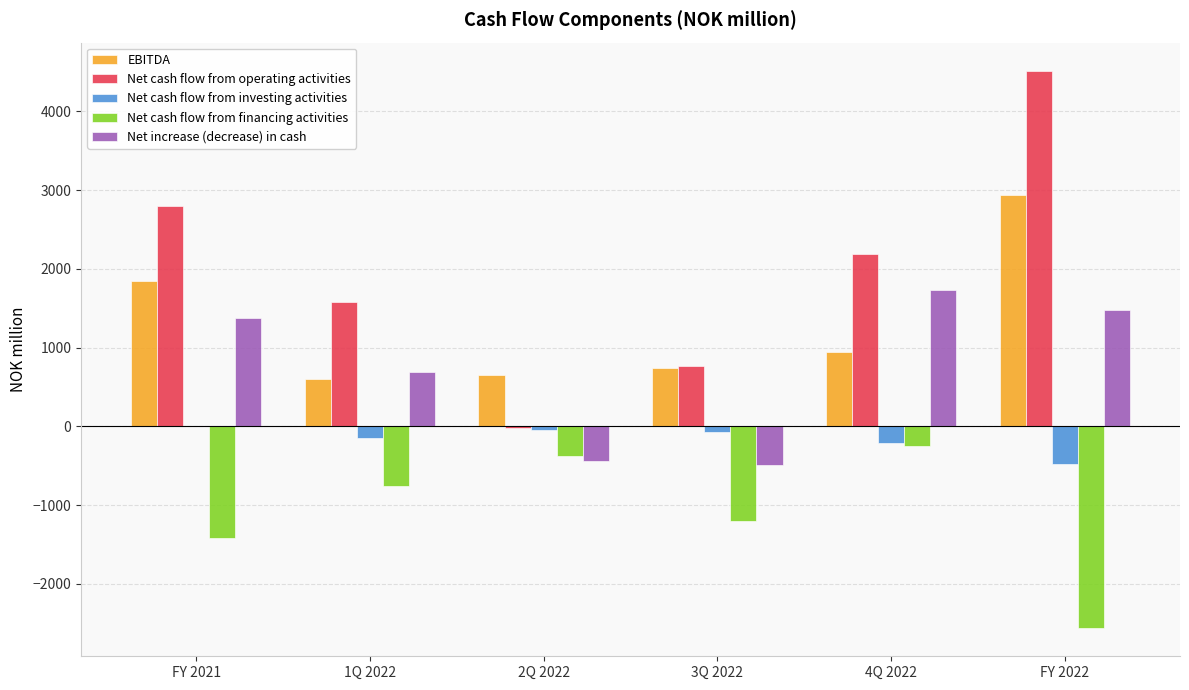

The Net increase (decrease) in cash series shows 1731.6 at 4Q 2022. True or false?

True